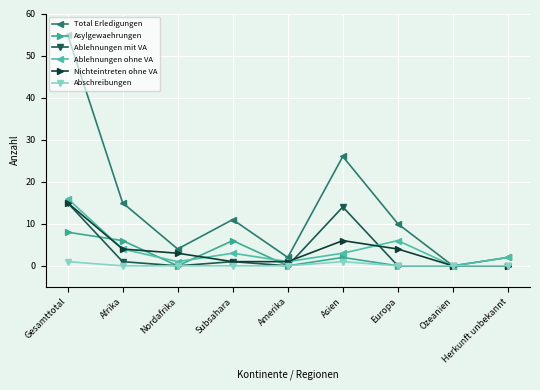

What are all the series names shown in the legend?

Total Erledigungen, Asylgewaehrungen, Ablehnungen mit VA, Ablehnungen ohne VA, Nichteintreten ohne VA, Abschreibungen